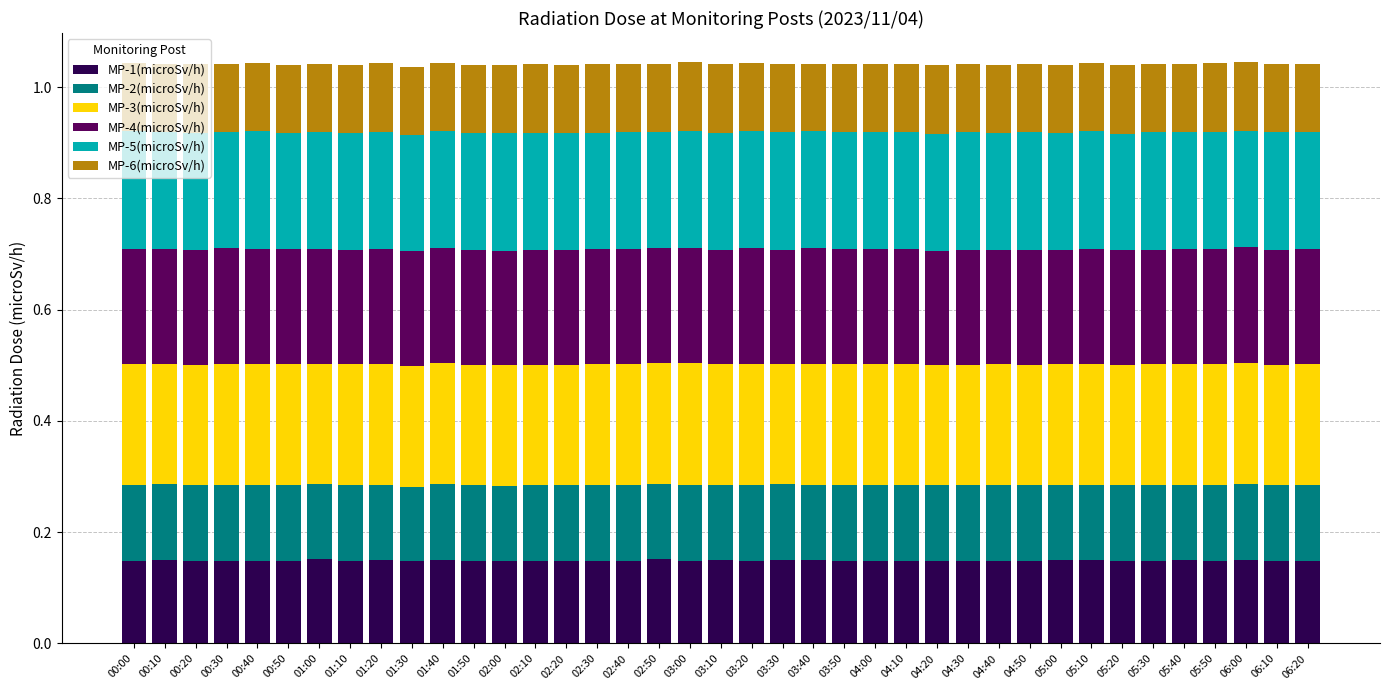

What is the total value across all series at 03:00?

1.0